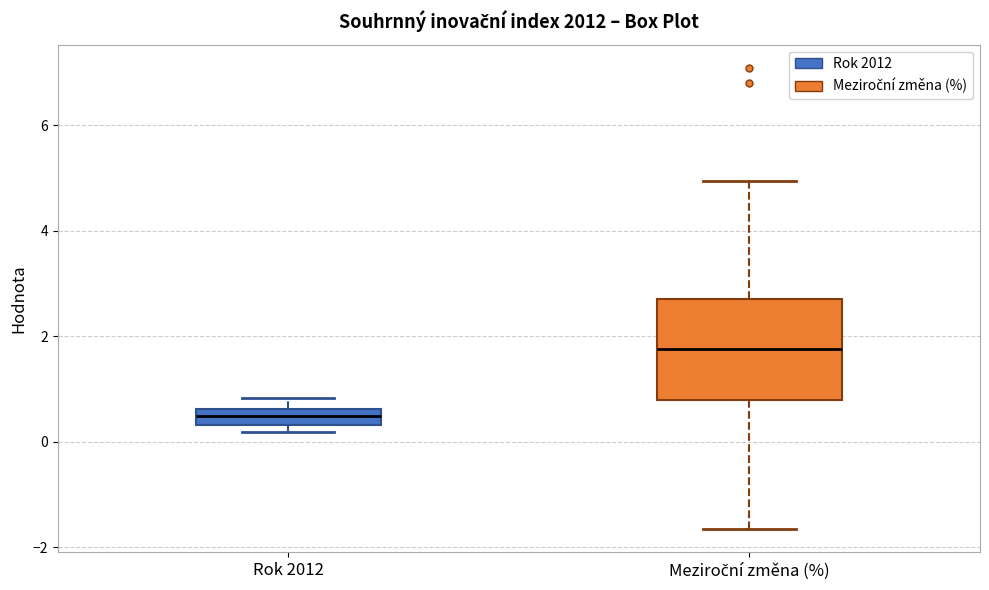

Reading left to right, read every box against the y-axis: the position of its median line, the range the box covers, and the ends of its whiskers. The values are not printed on the chart, so give them approximately, as read against the axis.

Rok 2012: median 0.4 (inside the box), box 0.4 to 0.6, whiskers 0.2 to 0.8
Meziroční změna (%): median 1.8, box 0.8 to 2.8, whiskers -1.6 to 5.0